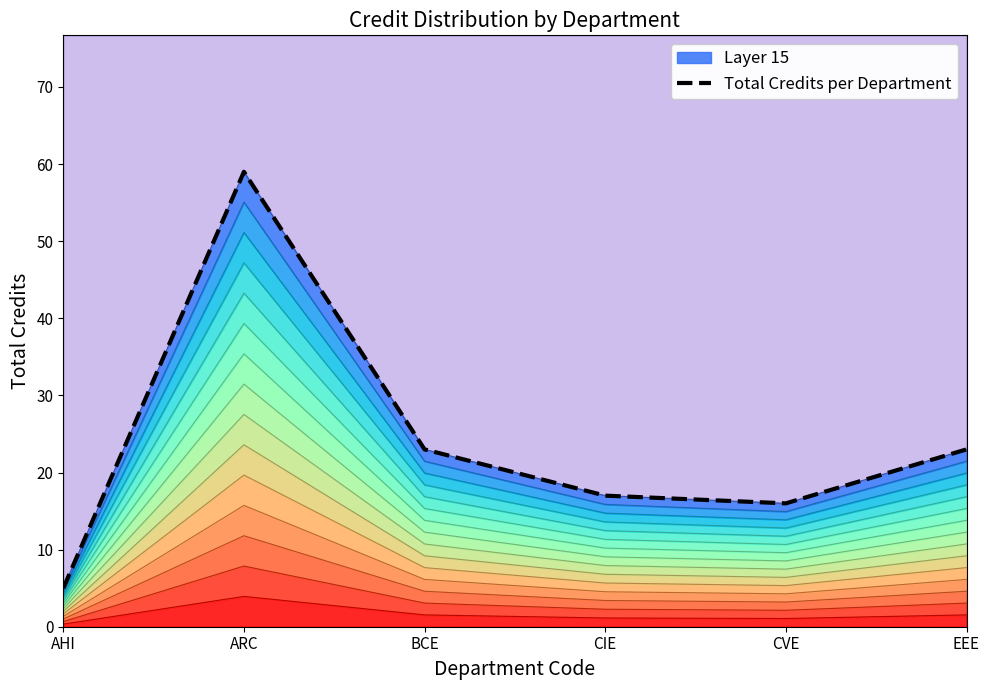

At which label is the value closest to 32?

BCE